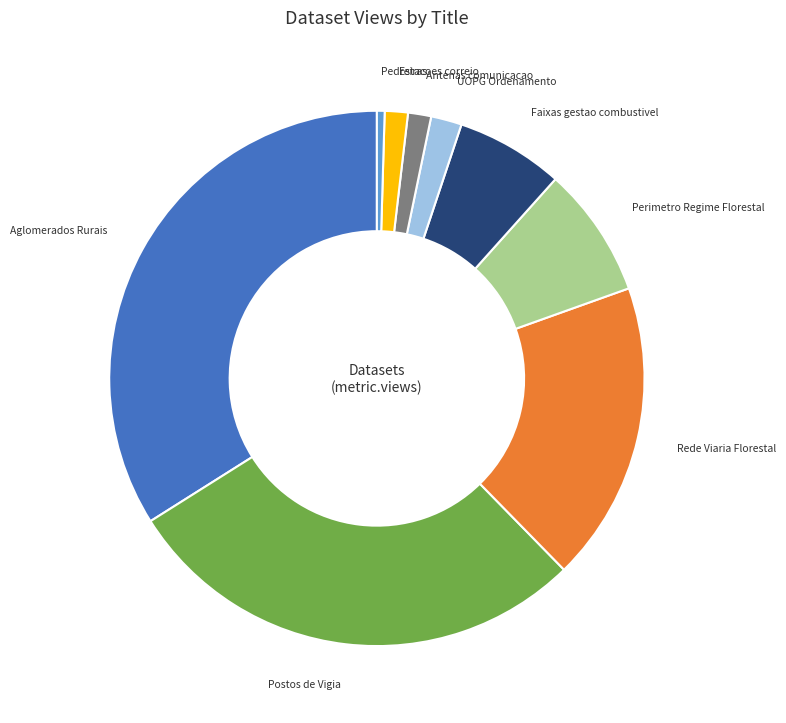

Does any single category account for the majority?

No